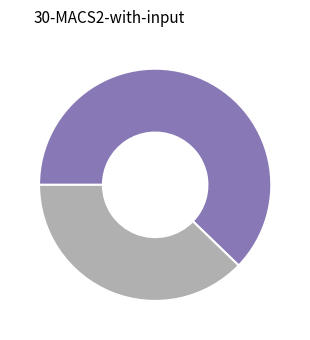

Does any single category account for the majority?

Yes